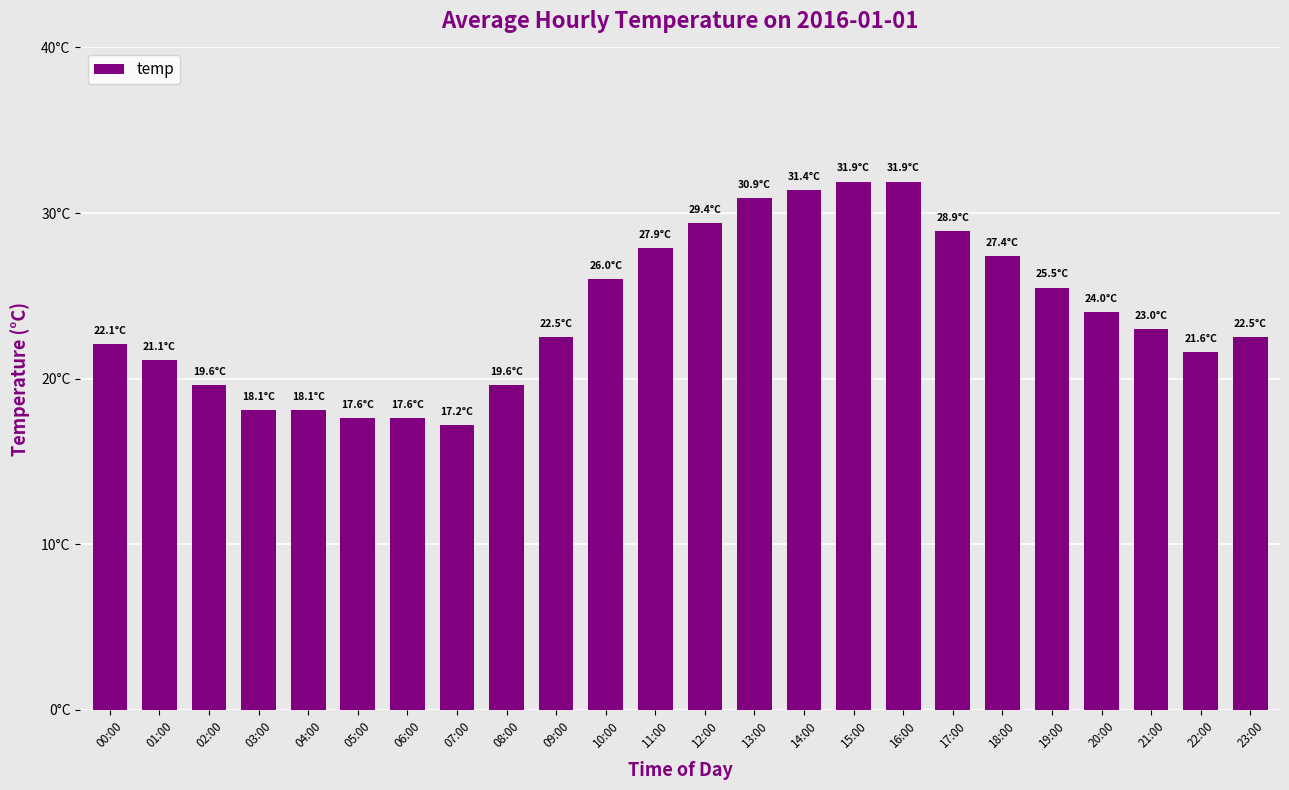

True or false: the data shows 33.0 at 01:00.

False